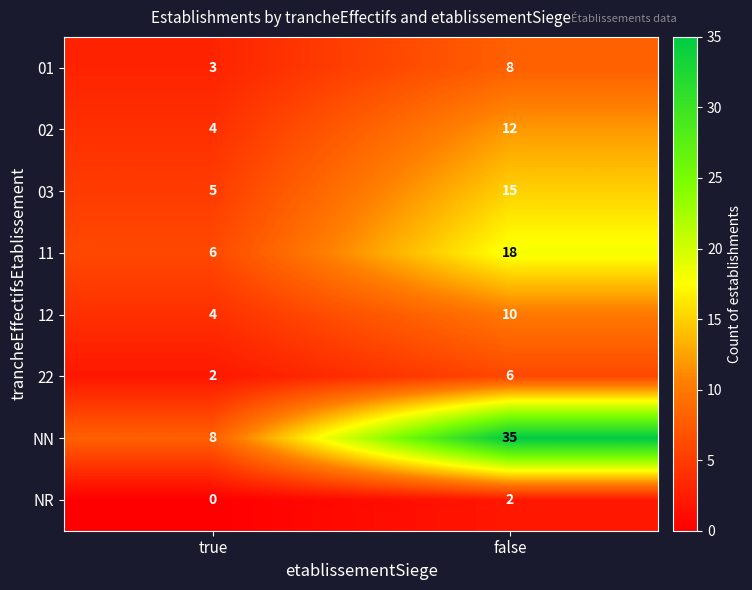

How many distinct data groups are displayed?

8